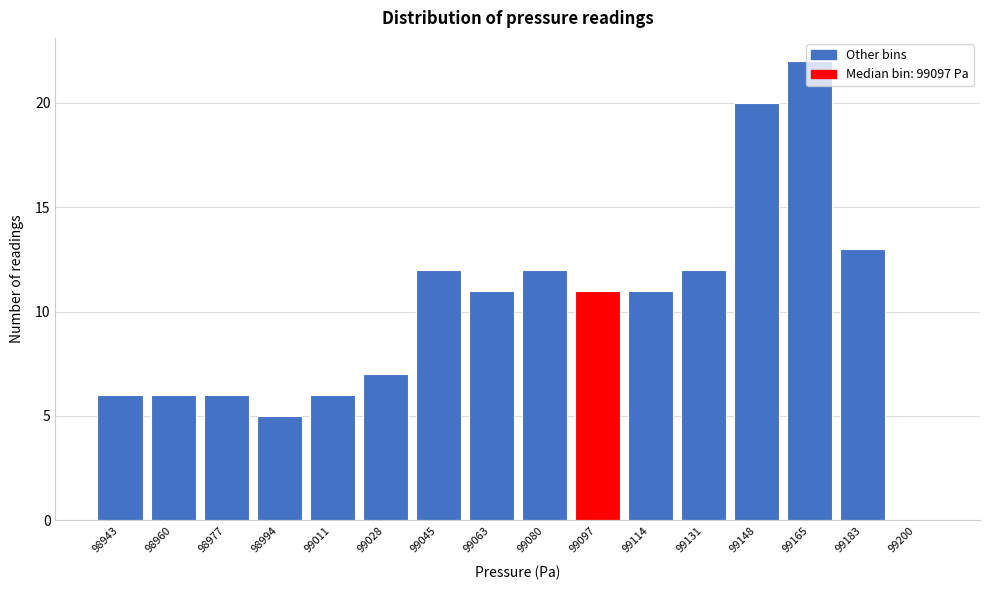

What is the ratio of the value at 99080 to the value at 99148?

0.6